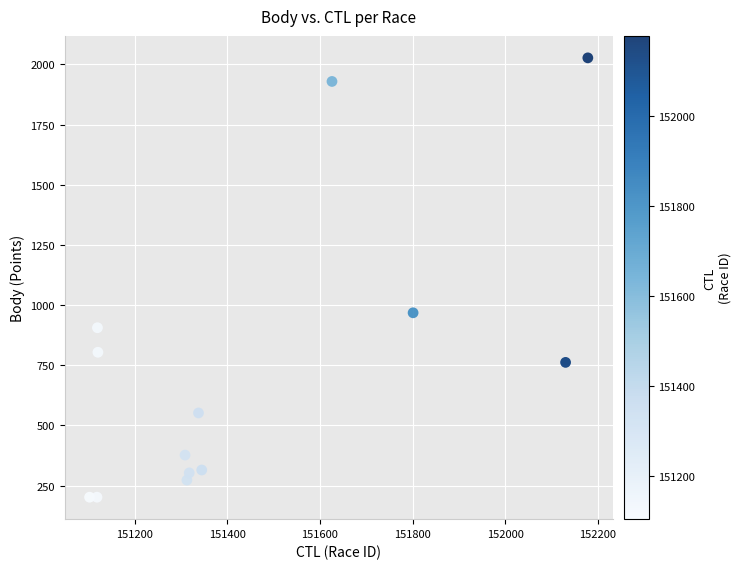

What is the range of Y values (max minus min)?

1825